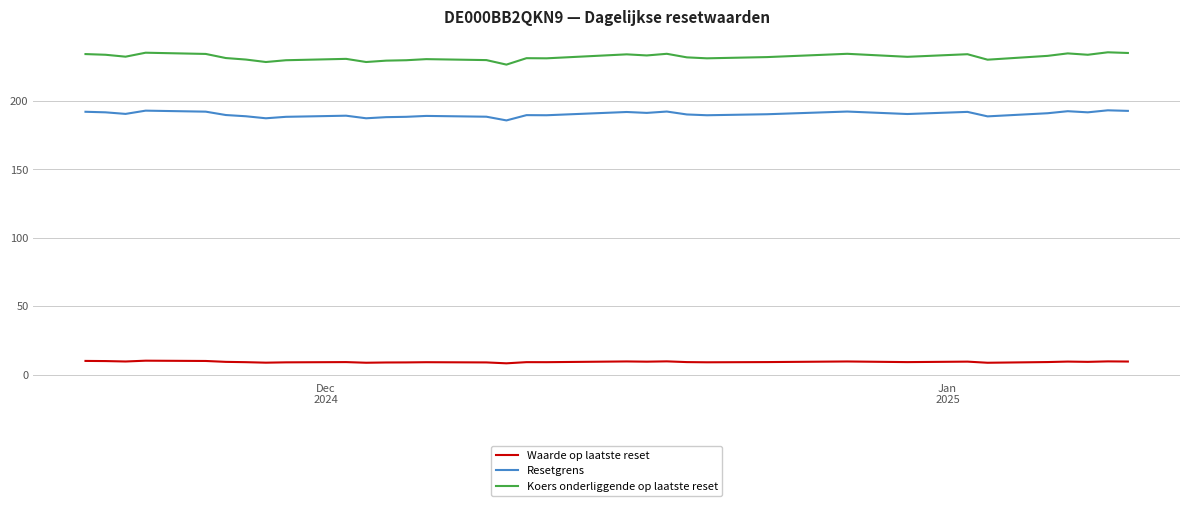

True or false: Waarde op laatste reset and Koers onderliggende op laatste reset cross at least once.

False